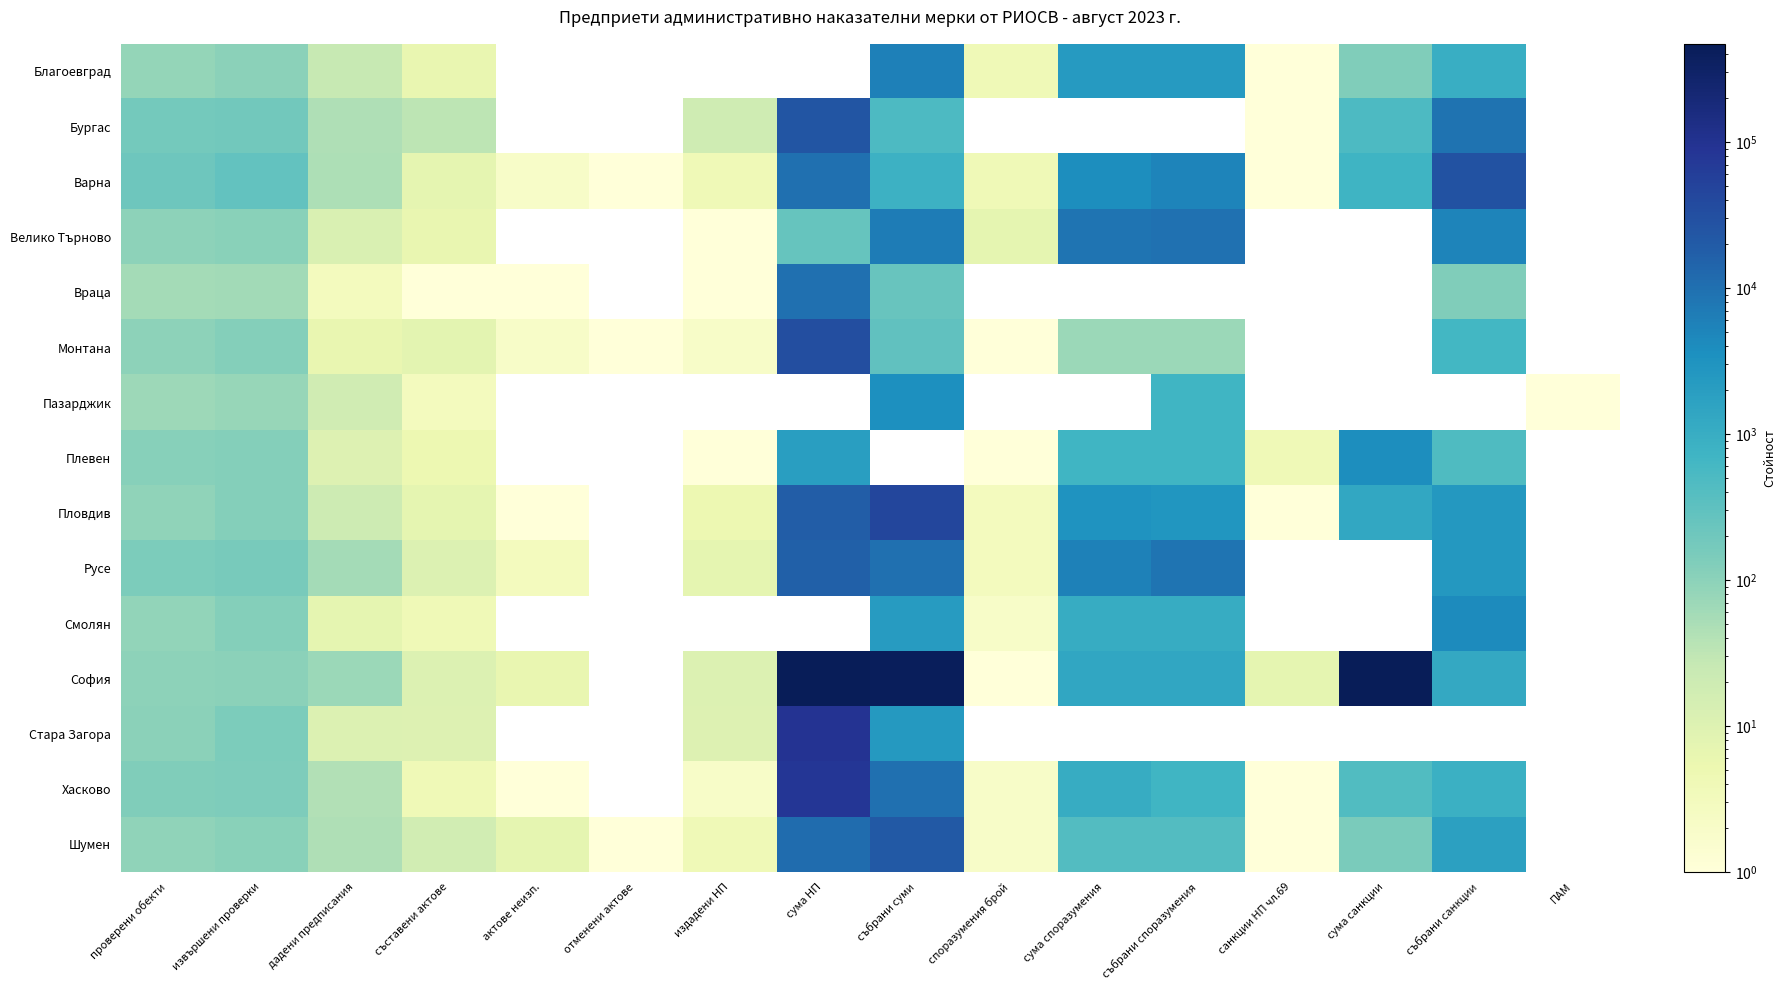

Between споразумения брой and сума НП, which is larger?

сума НП